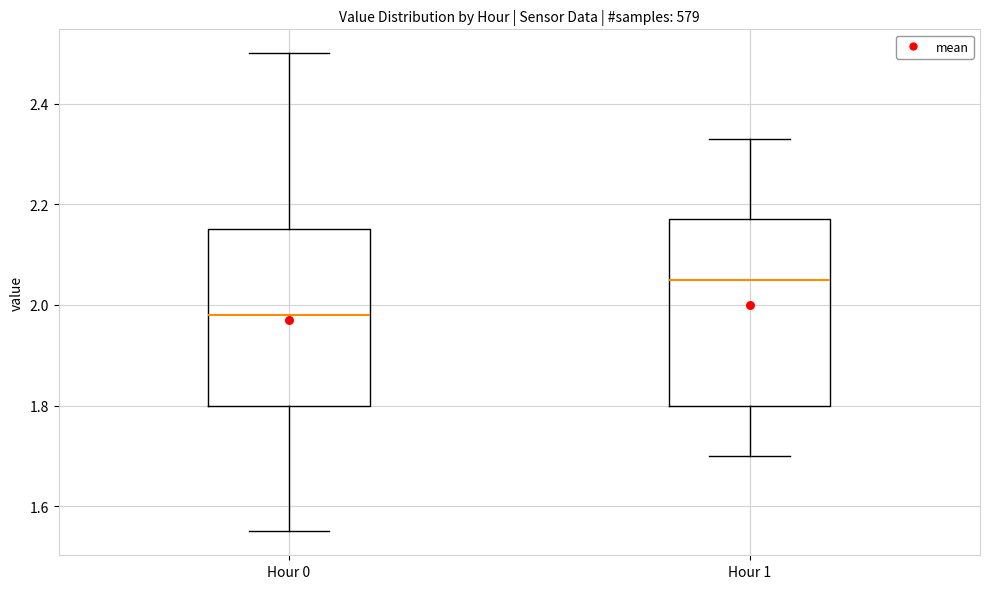

Which box is the tallest, from its lower edge to its upper edge?

Hour 1